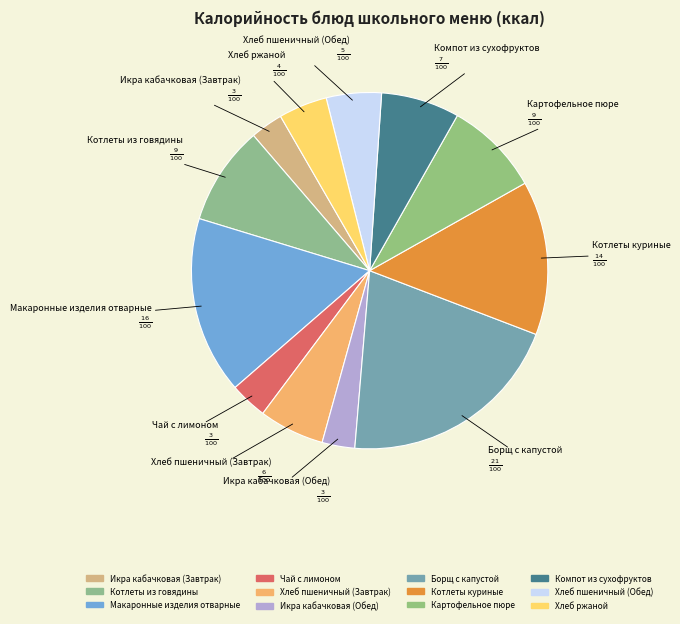

How many slices are in this pie chart?

12